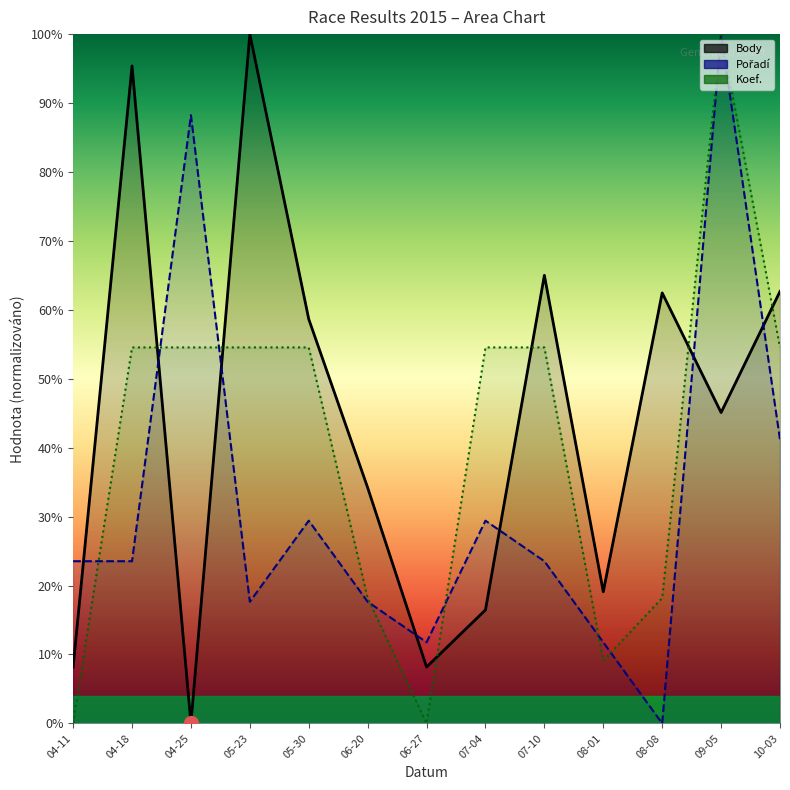

How many intersections are there between Body and Pořadí?

7